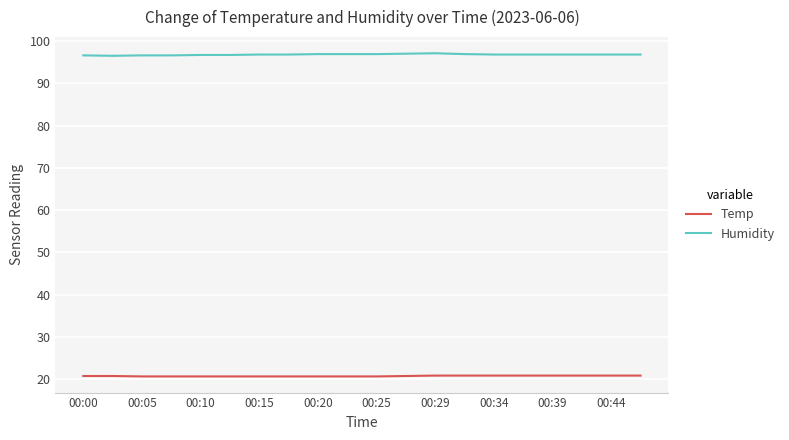

True or false: Temp and Humidity intersect in this chart.

False